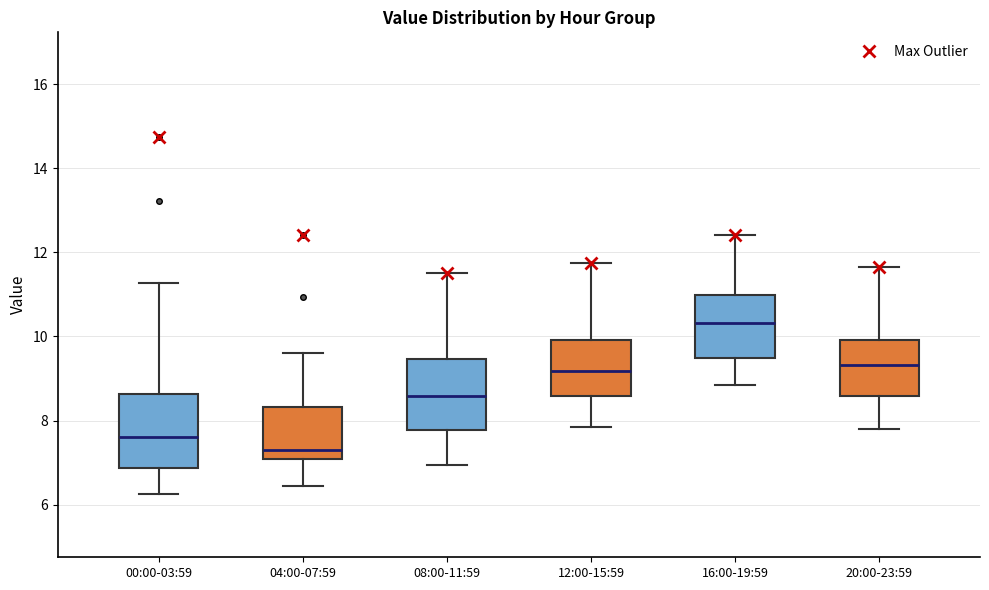

Reading left to right, transcribe this box plot: for each box, give where its median line is, the range the box spans, and where its two whiskers end, as read against the y-axis. The values are not printed on the chart, so give them approximately, as read against the axis.

00:00-03:59: median 7.6, box 6.8 to 8.6, whiskers 6.2 to 11.2
04:00-07:59: median 7.4, box 7.0 to 8.4, whiskers 6.4 to 9.6
08:00-11:59: median 8.6, box 7.8 to 9.4, whiskers 7.0 to 11.6
12:00-15:59: median 9.2, box 8.6 to 10.0, whiskers 7.8 to 11.8
16:00-19:59: median 10.4, box 9.4 to 11.0, whiskers 8.8 to 12.4
20:00-23:59: median 9.4, box 8.6 to 10.0, whiskers 7.8 to 11.6